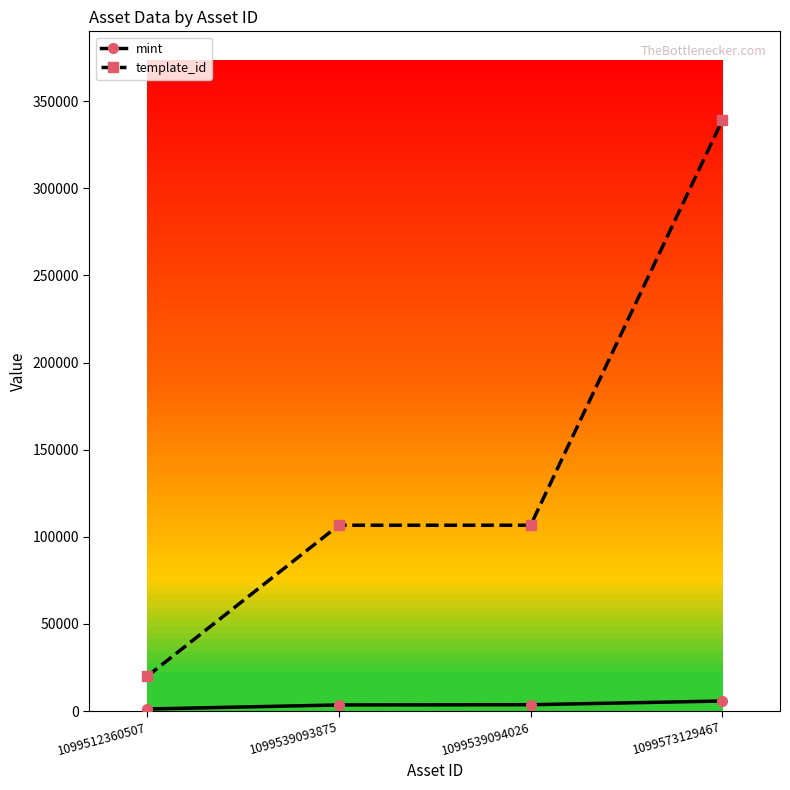

List the series in order of their peak value, highest first.

template_id, mint